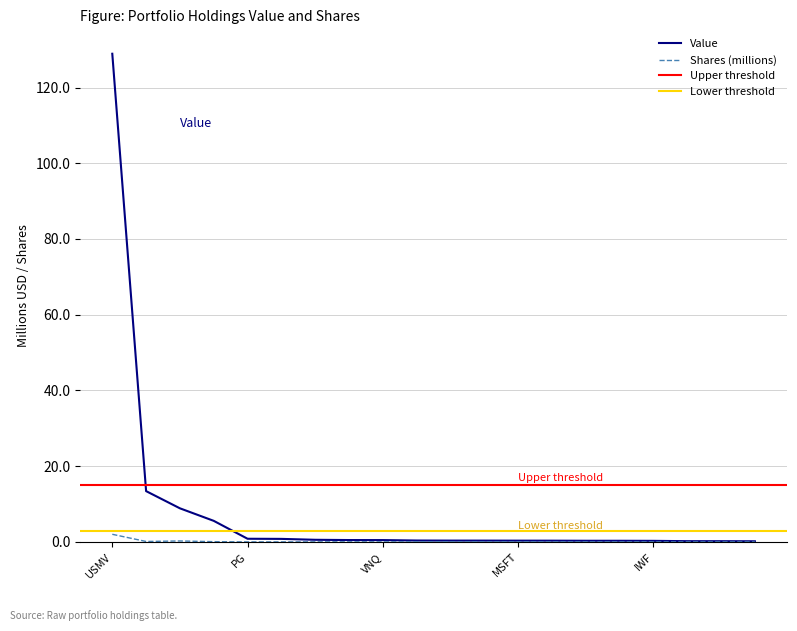

What is the label of the 1st point from the right?

RTN